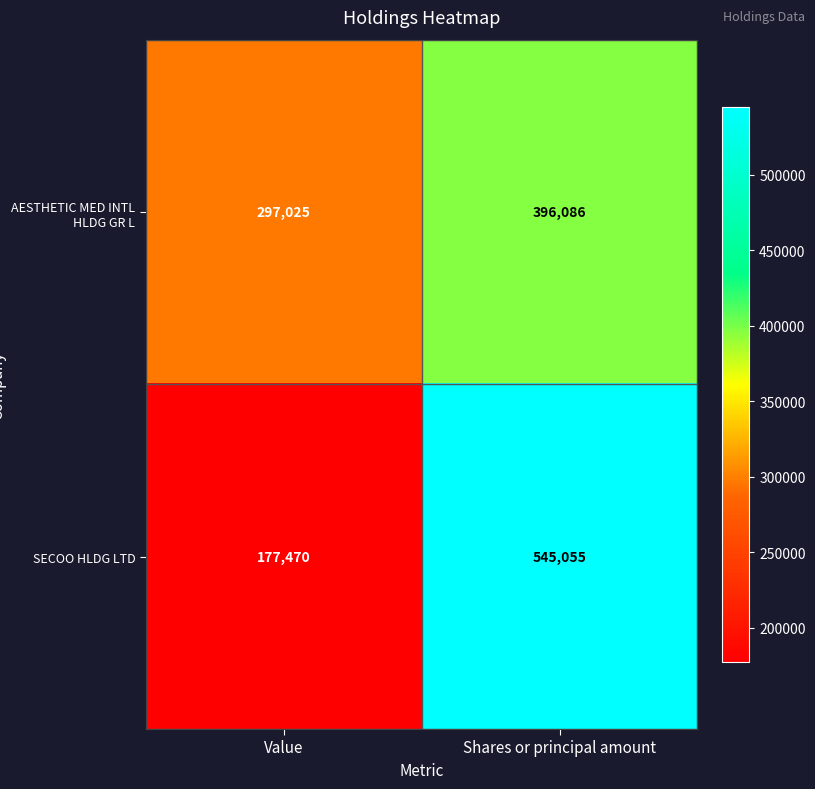

What is the difference between the SECOO HLDG LTD values at Value and Shares or principal amount?

367585